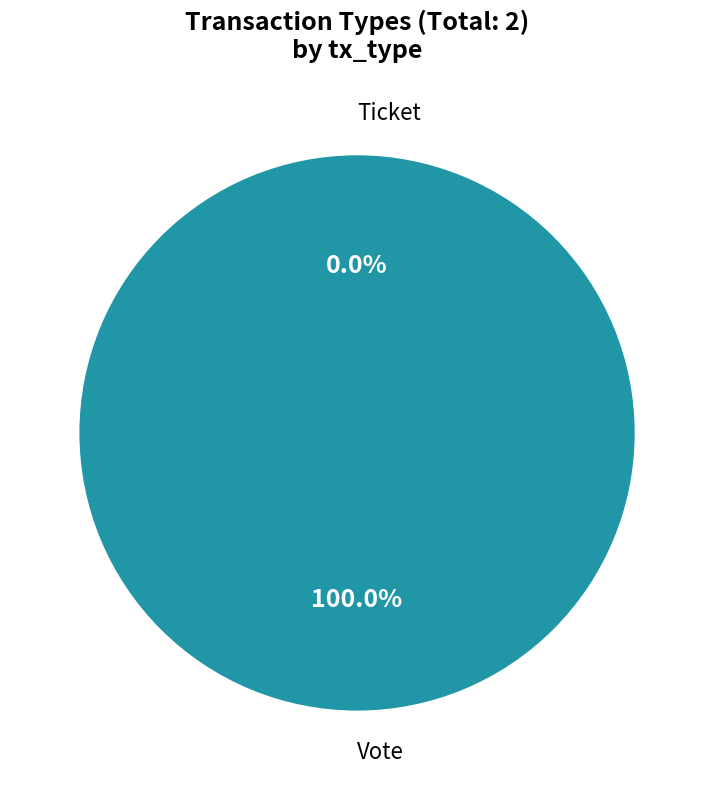

Count the number of slices in the pie.

2